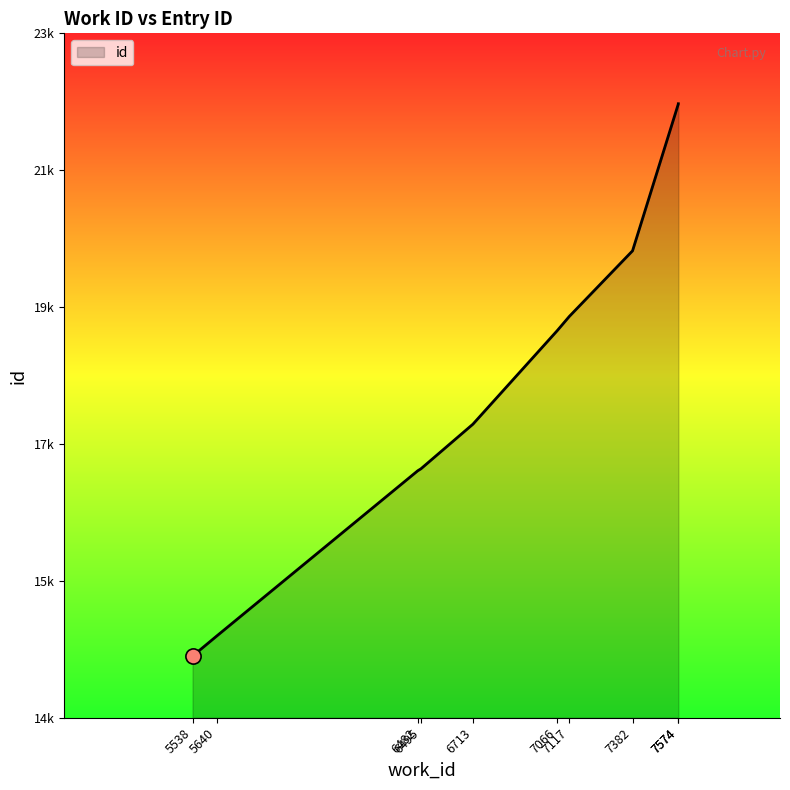

What is the ratio of the value at 5640 to the value at 7117?

0.8